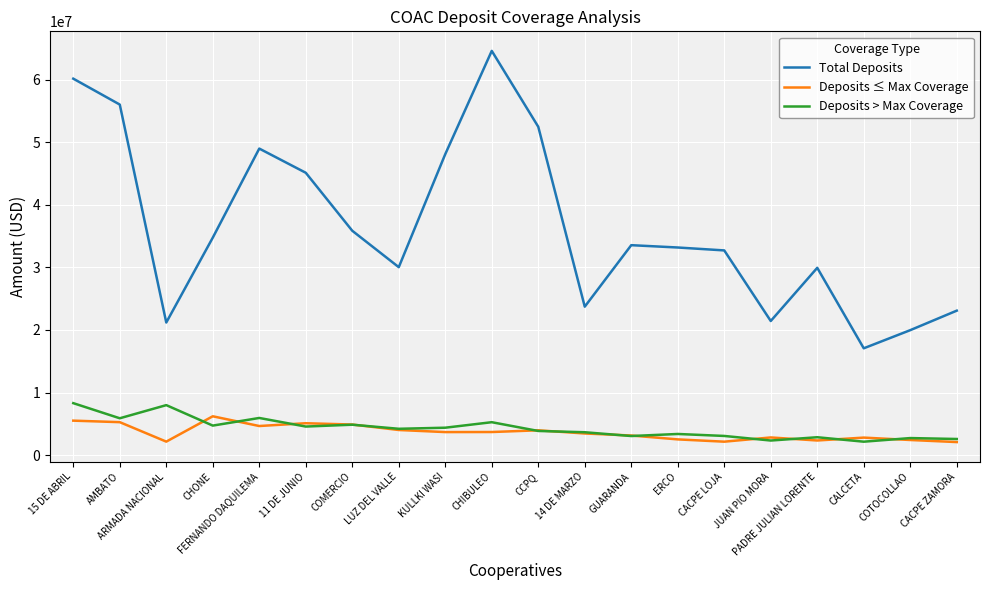

What are all the series names shown in the legend?

Total Deposits, Deposits ≤ Max Coverage, Deposits > Max Coverage